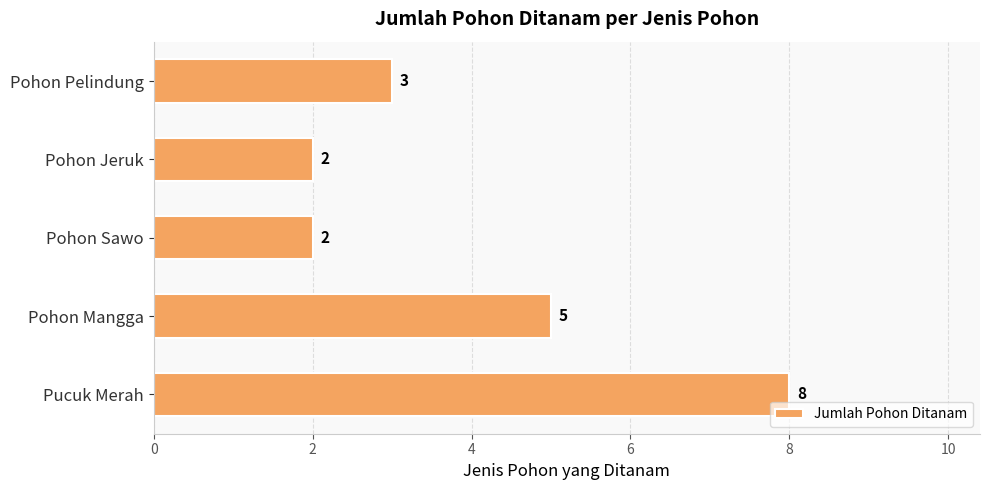

Are the bars horizontal?

Yes